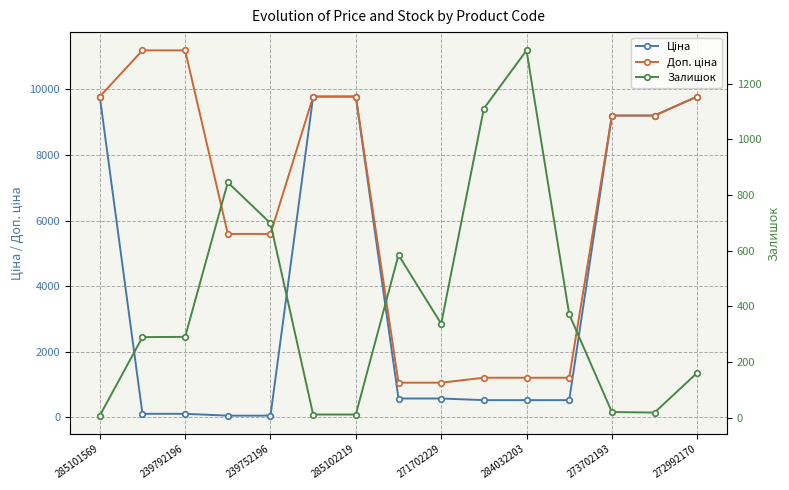

What are all the series names shown in the legend?

Ціна, Доп. ціна, Залишок